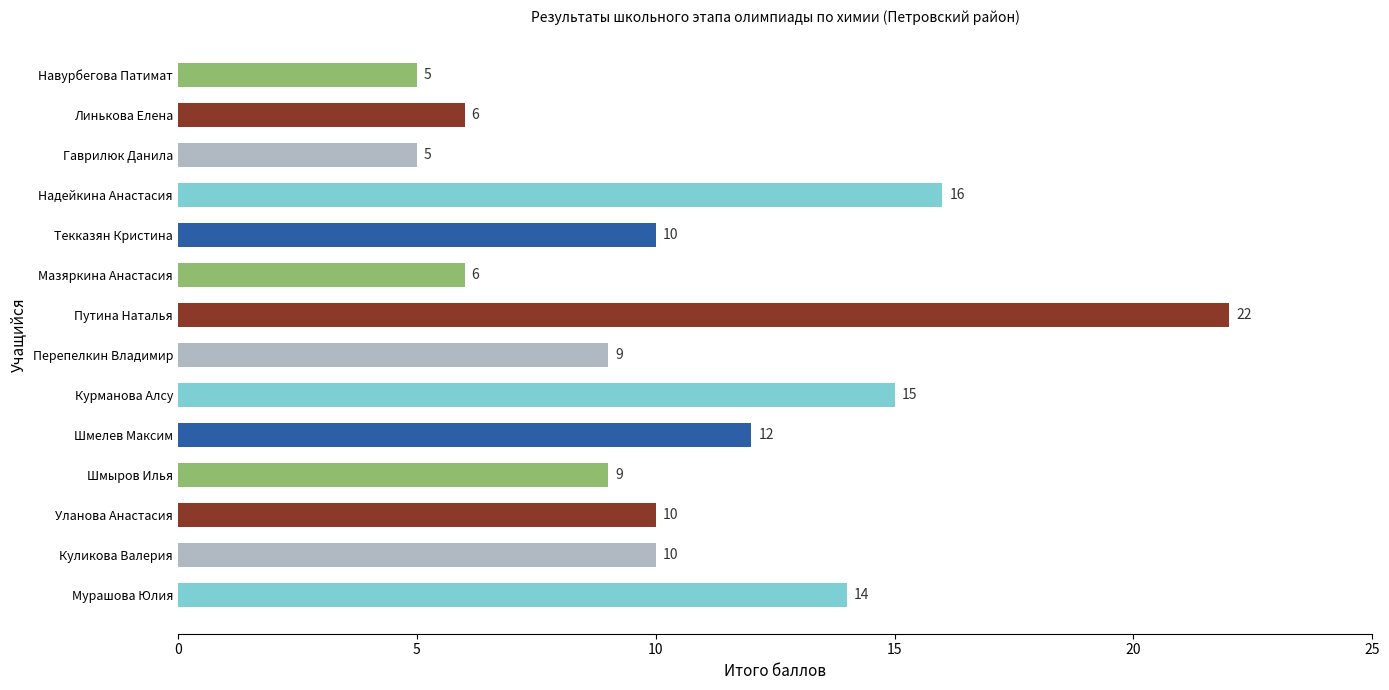

True or false: the data shows 10 at Уланова Анастасия.

True